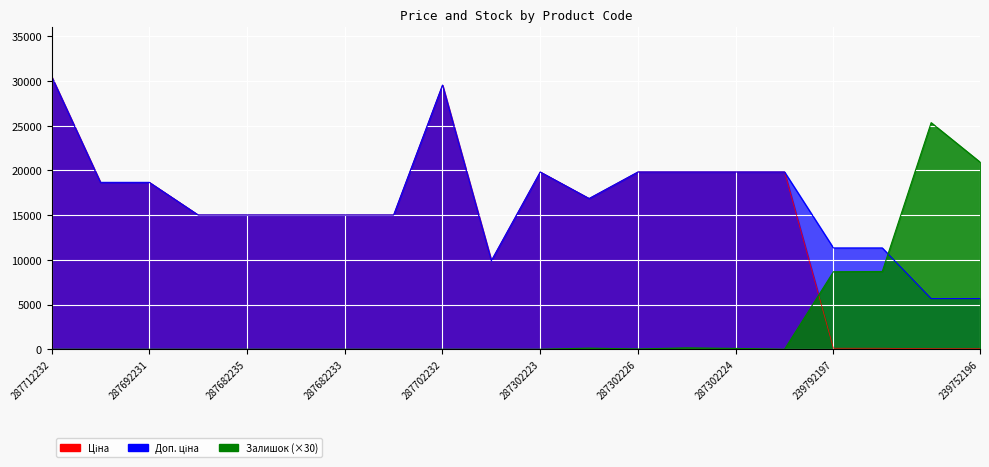

What is the label of the 13th point from the right?

287682231